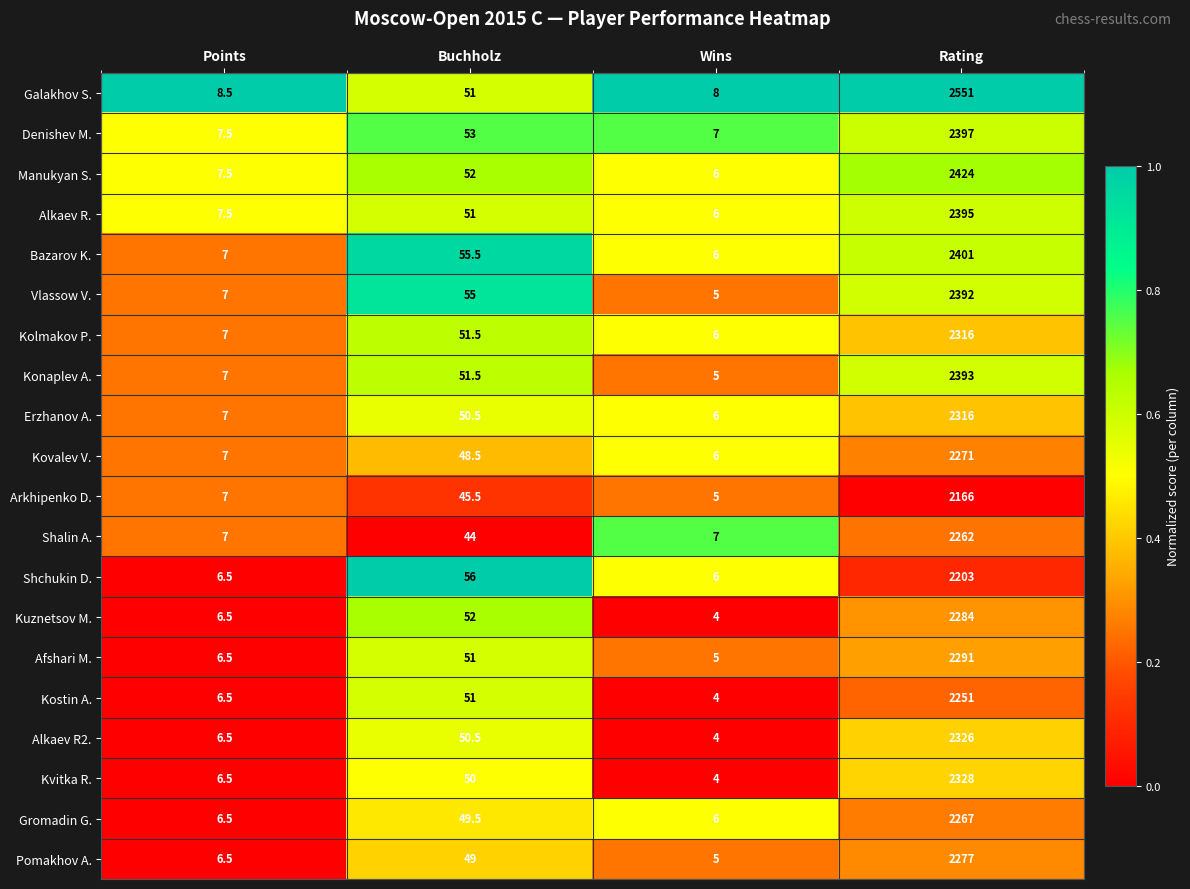

At which label does Gromadin G. reach its minimum?

Wins